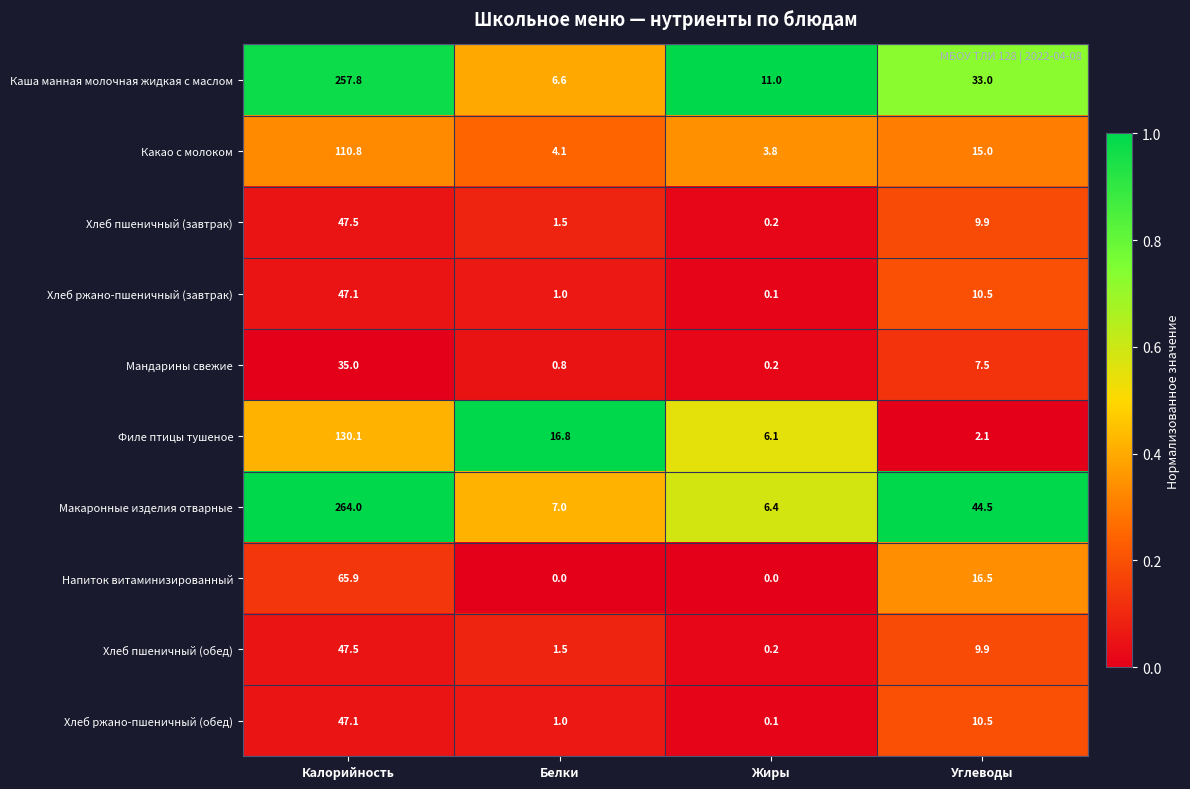

What is the difference between the maximum and minimum values in the Хлеб ржано-пшеничный (обед) series?

47.0